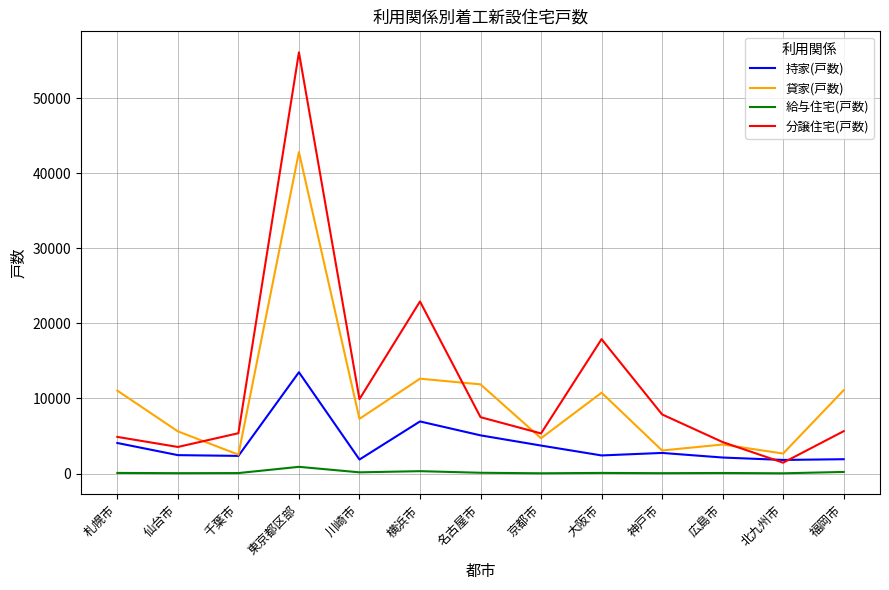

Which series has the largest range (max minus min)?

分譲住宅(戸数)